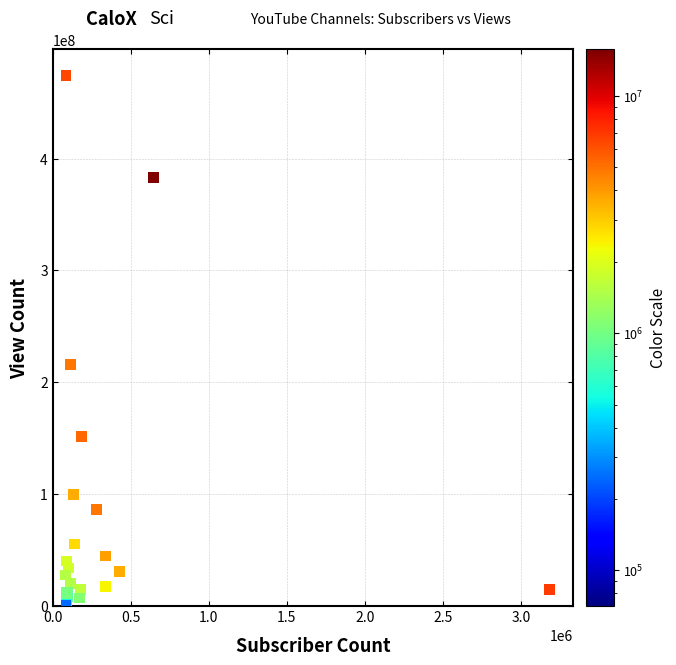

What Y value in the scatter plot is closest to 237087658?

216082031